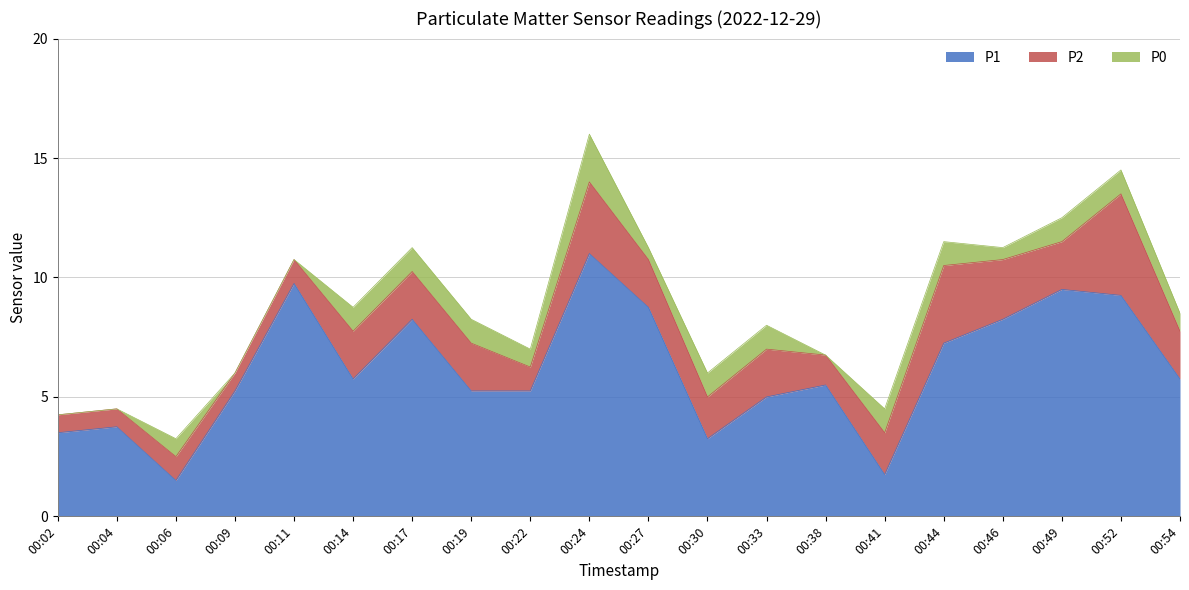

True or false: P0 and P1 intersect in this chart.

False